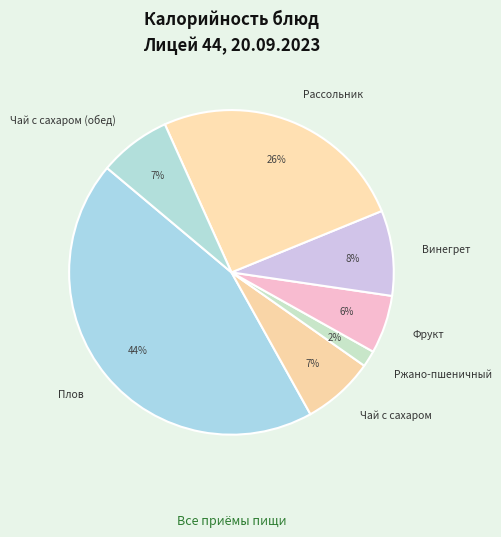

How many slices are in this pie chart?

7